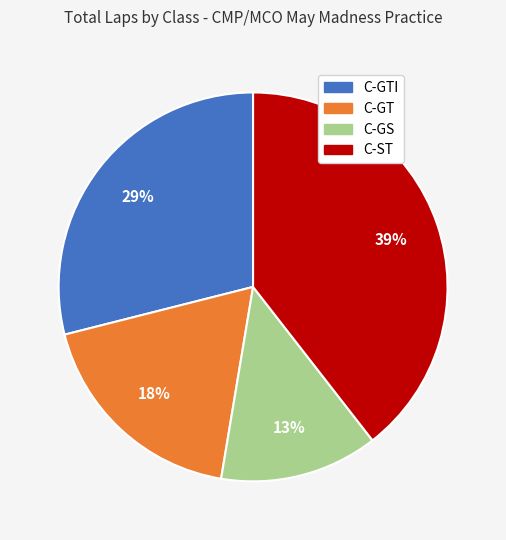

Approximately how many times larger is the value at C-GTI compared to C-GS?

2.2